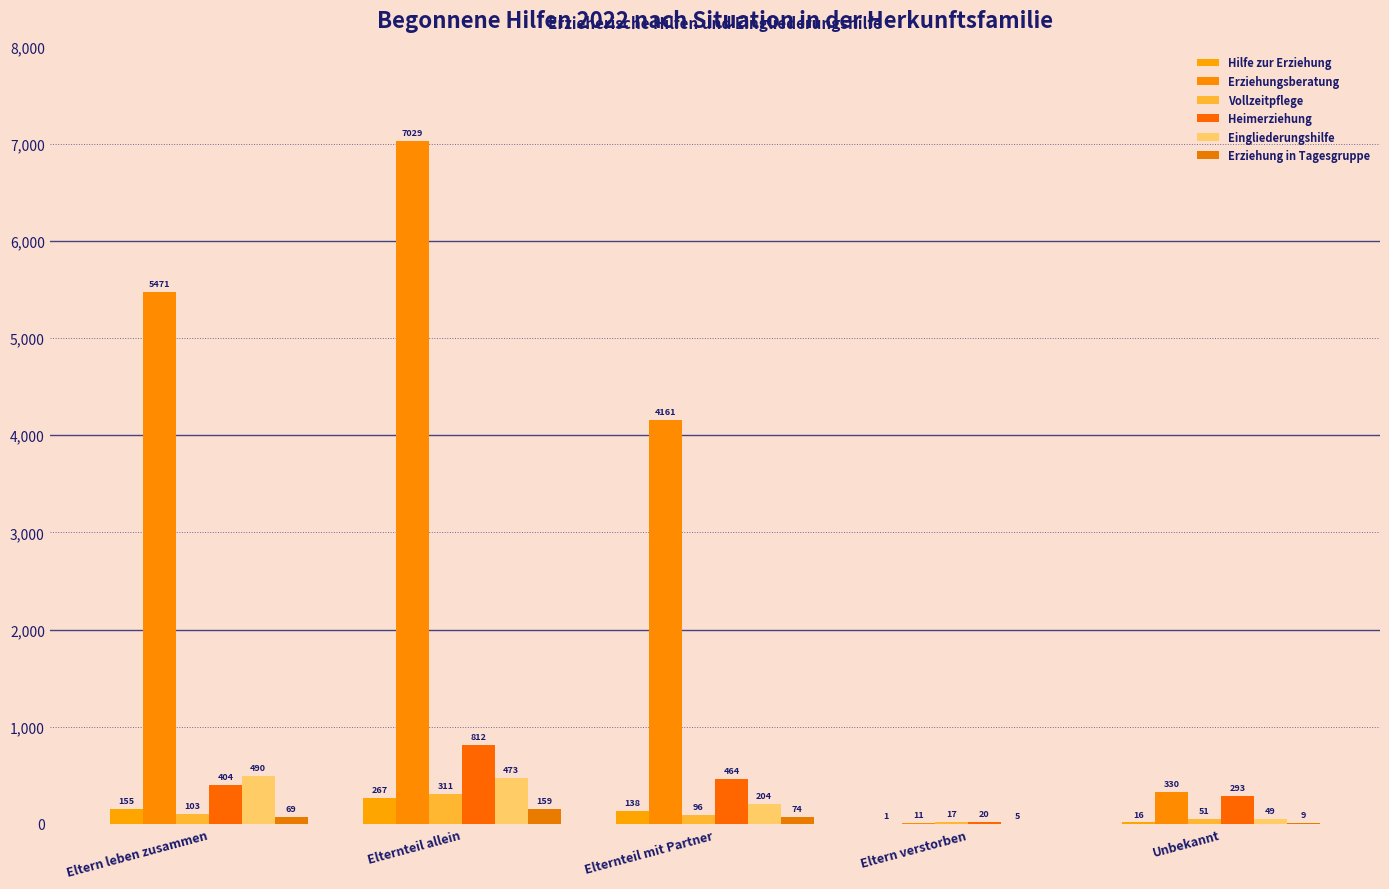

At which label does Hilfe zur Erziehung reach its peak?

Elternteil allein